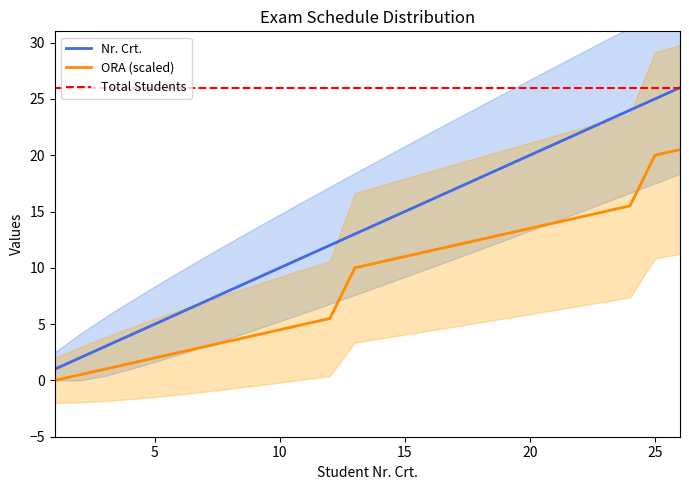

Which series has the widest spread of values?

Nr. Crt.